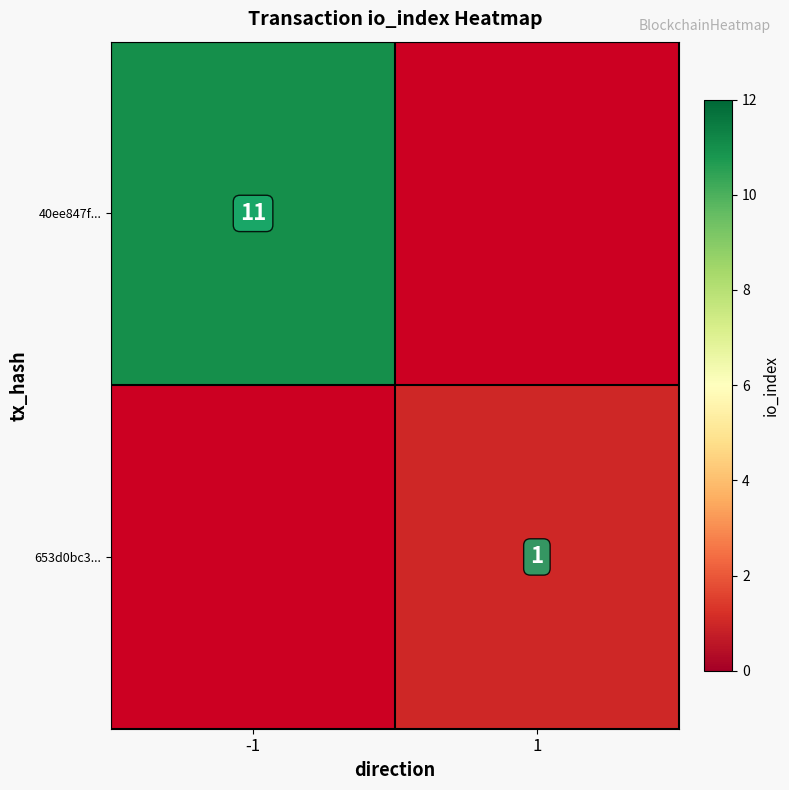

How many distinct data groups are displayed?

2